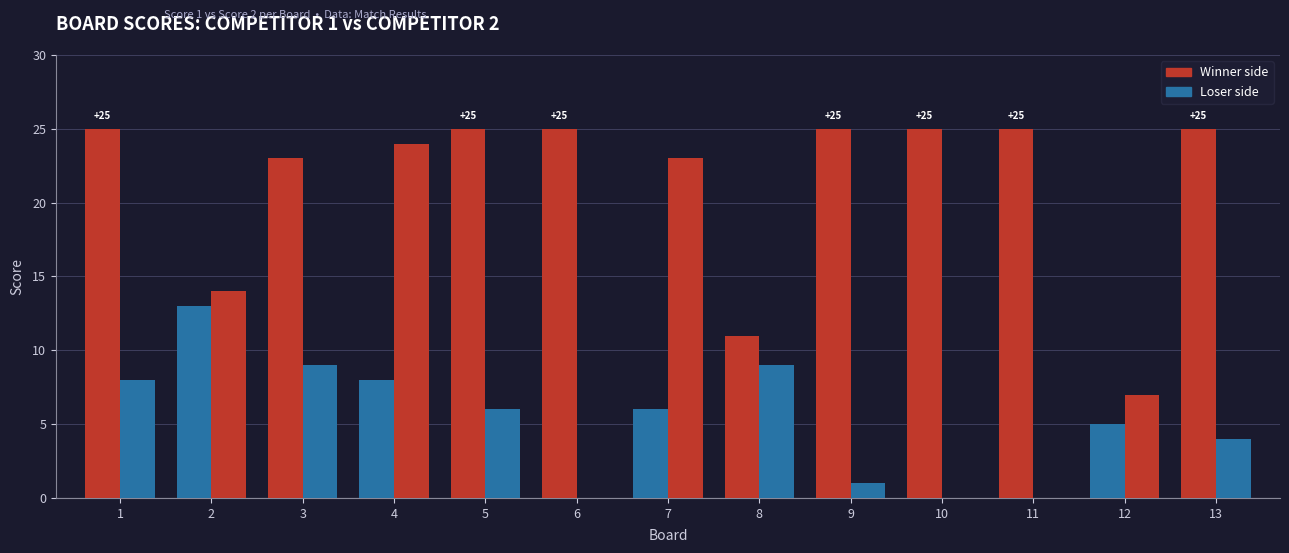

Count the number of data series in this chart.

2